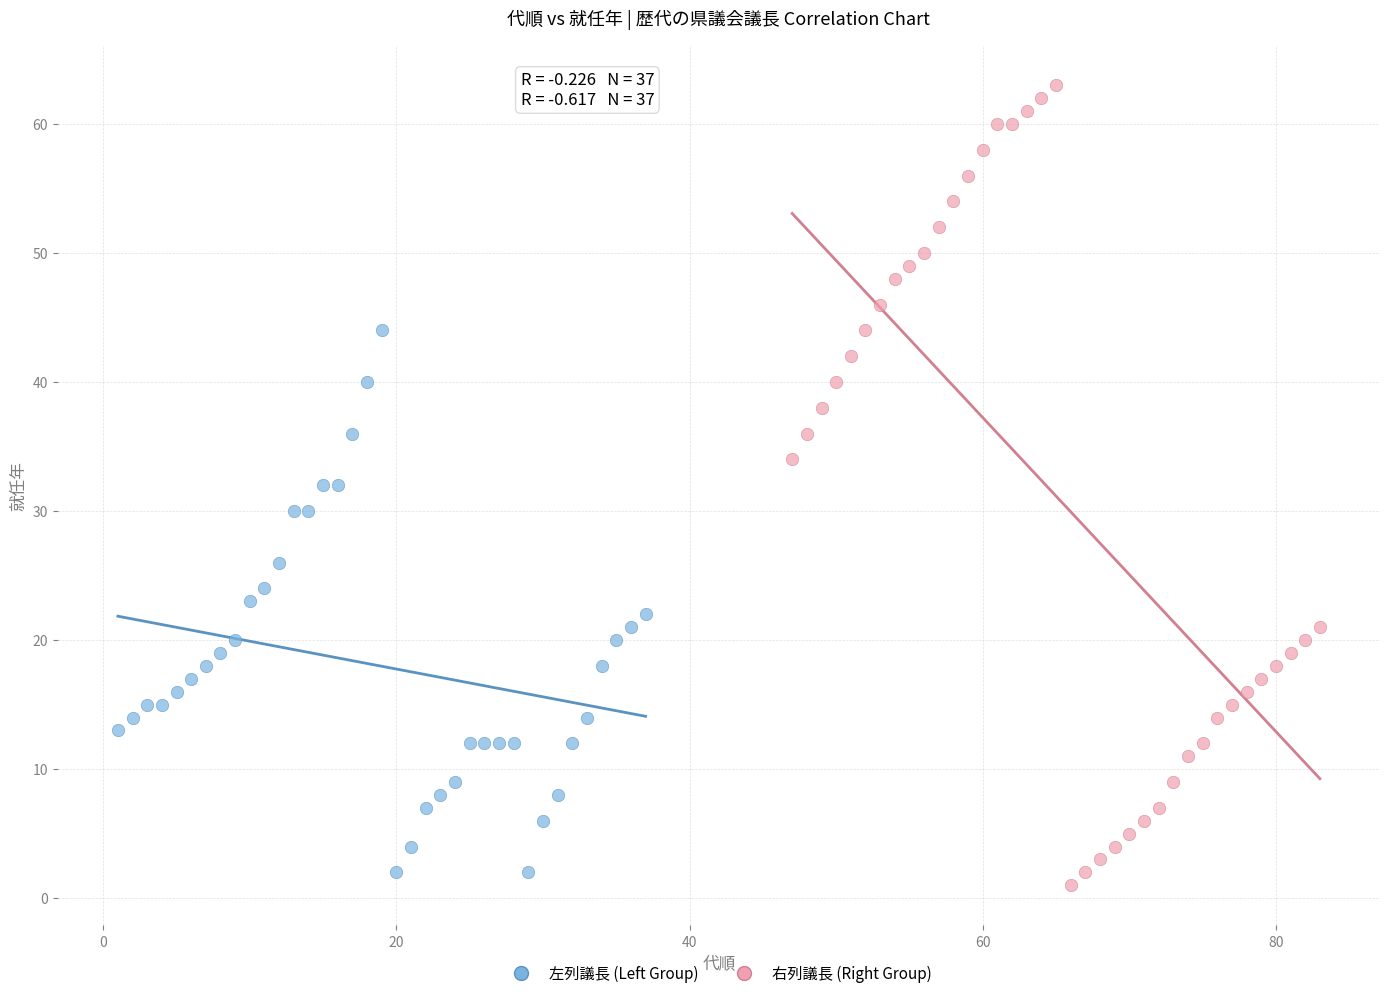

Which series has the widest spread of Y values?

右列議長 (Right Group)